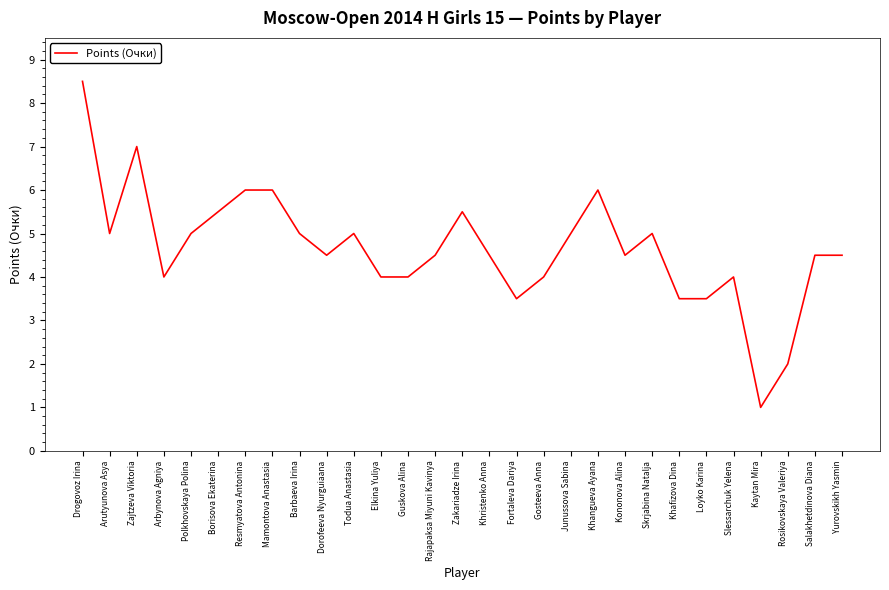

Reading right to left, transcribe all the data shown in this chart.

Yurovskikh Yasmin=4.5	Salakhetdinova Diana=4.5	Rosikovskaya Valeriya=2.0	Kaytan Mira=1.0	Slessarchuk Yelena=4.0	Loyko Karina=3.5	Khafizova Dina=3.5	Skrjabina Natalja=5.0	Kononova Alina=4.5	Khangueva Ayana=6.0	Junussova Sabina=5.0	Gosteeva Anna=4.0	Fortaleva Dariya=3.5	Khristenko Anna=4.5	Zakariadze Irina=5.5	Rajapaksa Miyuni Kavinya=4.5	Guskova Alina=4.0	Elkina Yuliya=4.0	Todua Anastasia=5.0	Dorofeeva Nyurguiaana=4.5	Barbaeva Irina=5.0	Mamontova Anastasia=6.0	Resmyatova Antonina=6.0	Borisova Ekaterina=5.5	Polkhovskaya Polina=5.0	Arbynova Agniya=4.0	Zajtzeva Viktoria=7.0	Arutyunova Asya=5.0	Drogovoz Irina=8.5